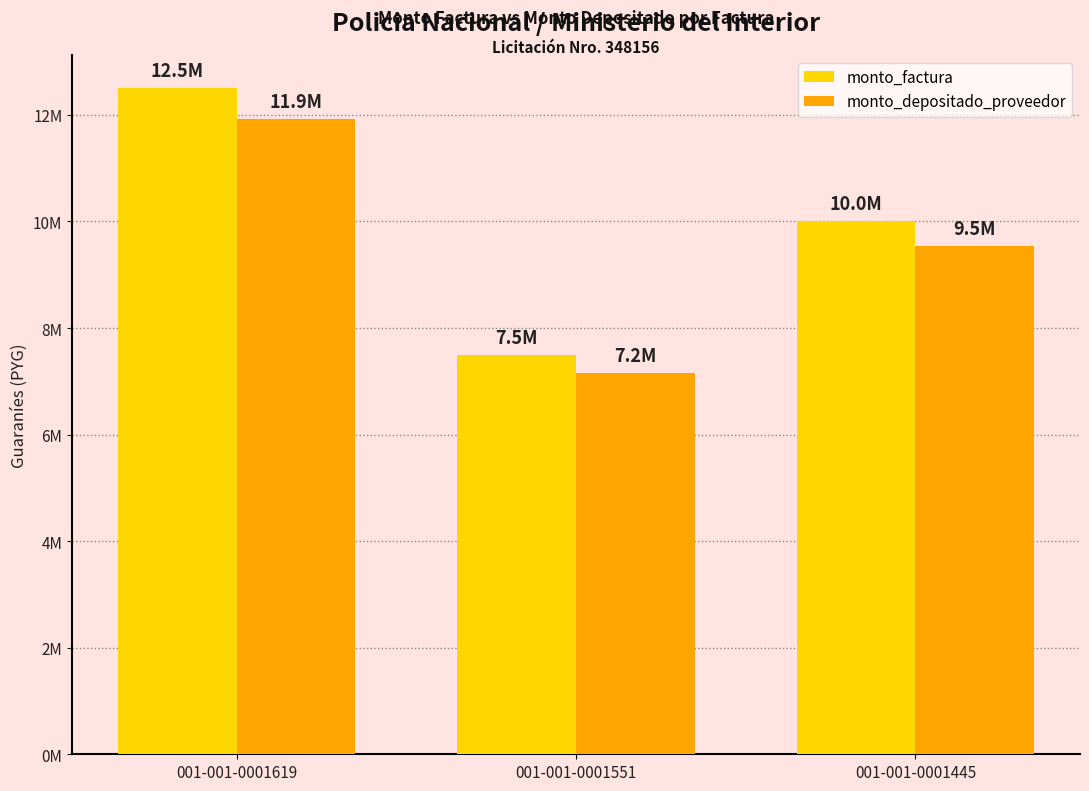

True or false: monto_factura has a value of 2720782 at 001-001-0001551.

False